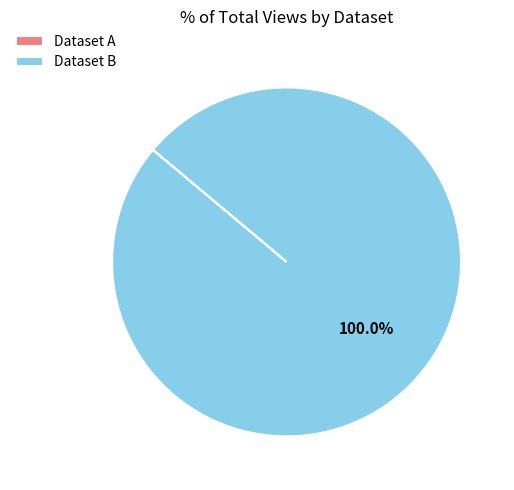

Which category has the biggest portion of the pie?

Dataset B